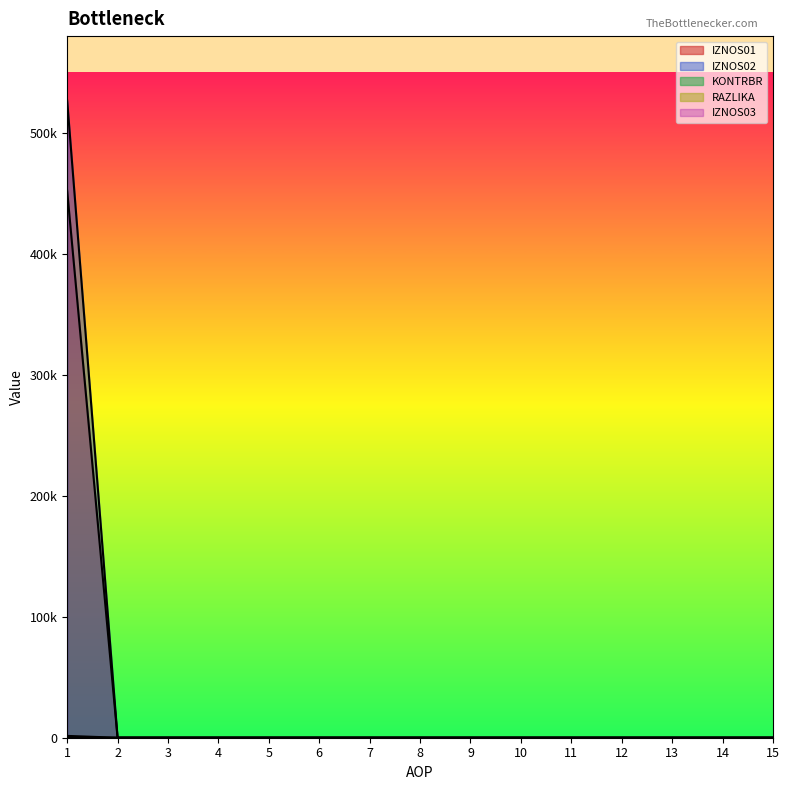

True or false: KONTRBR has a value of -165296.3 at 4.

False